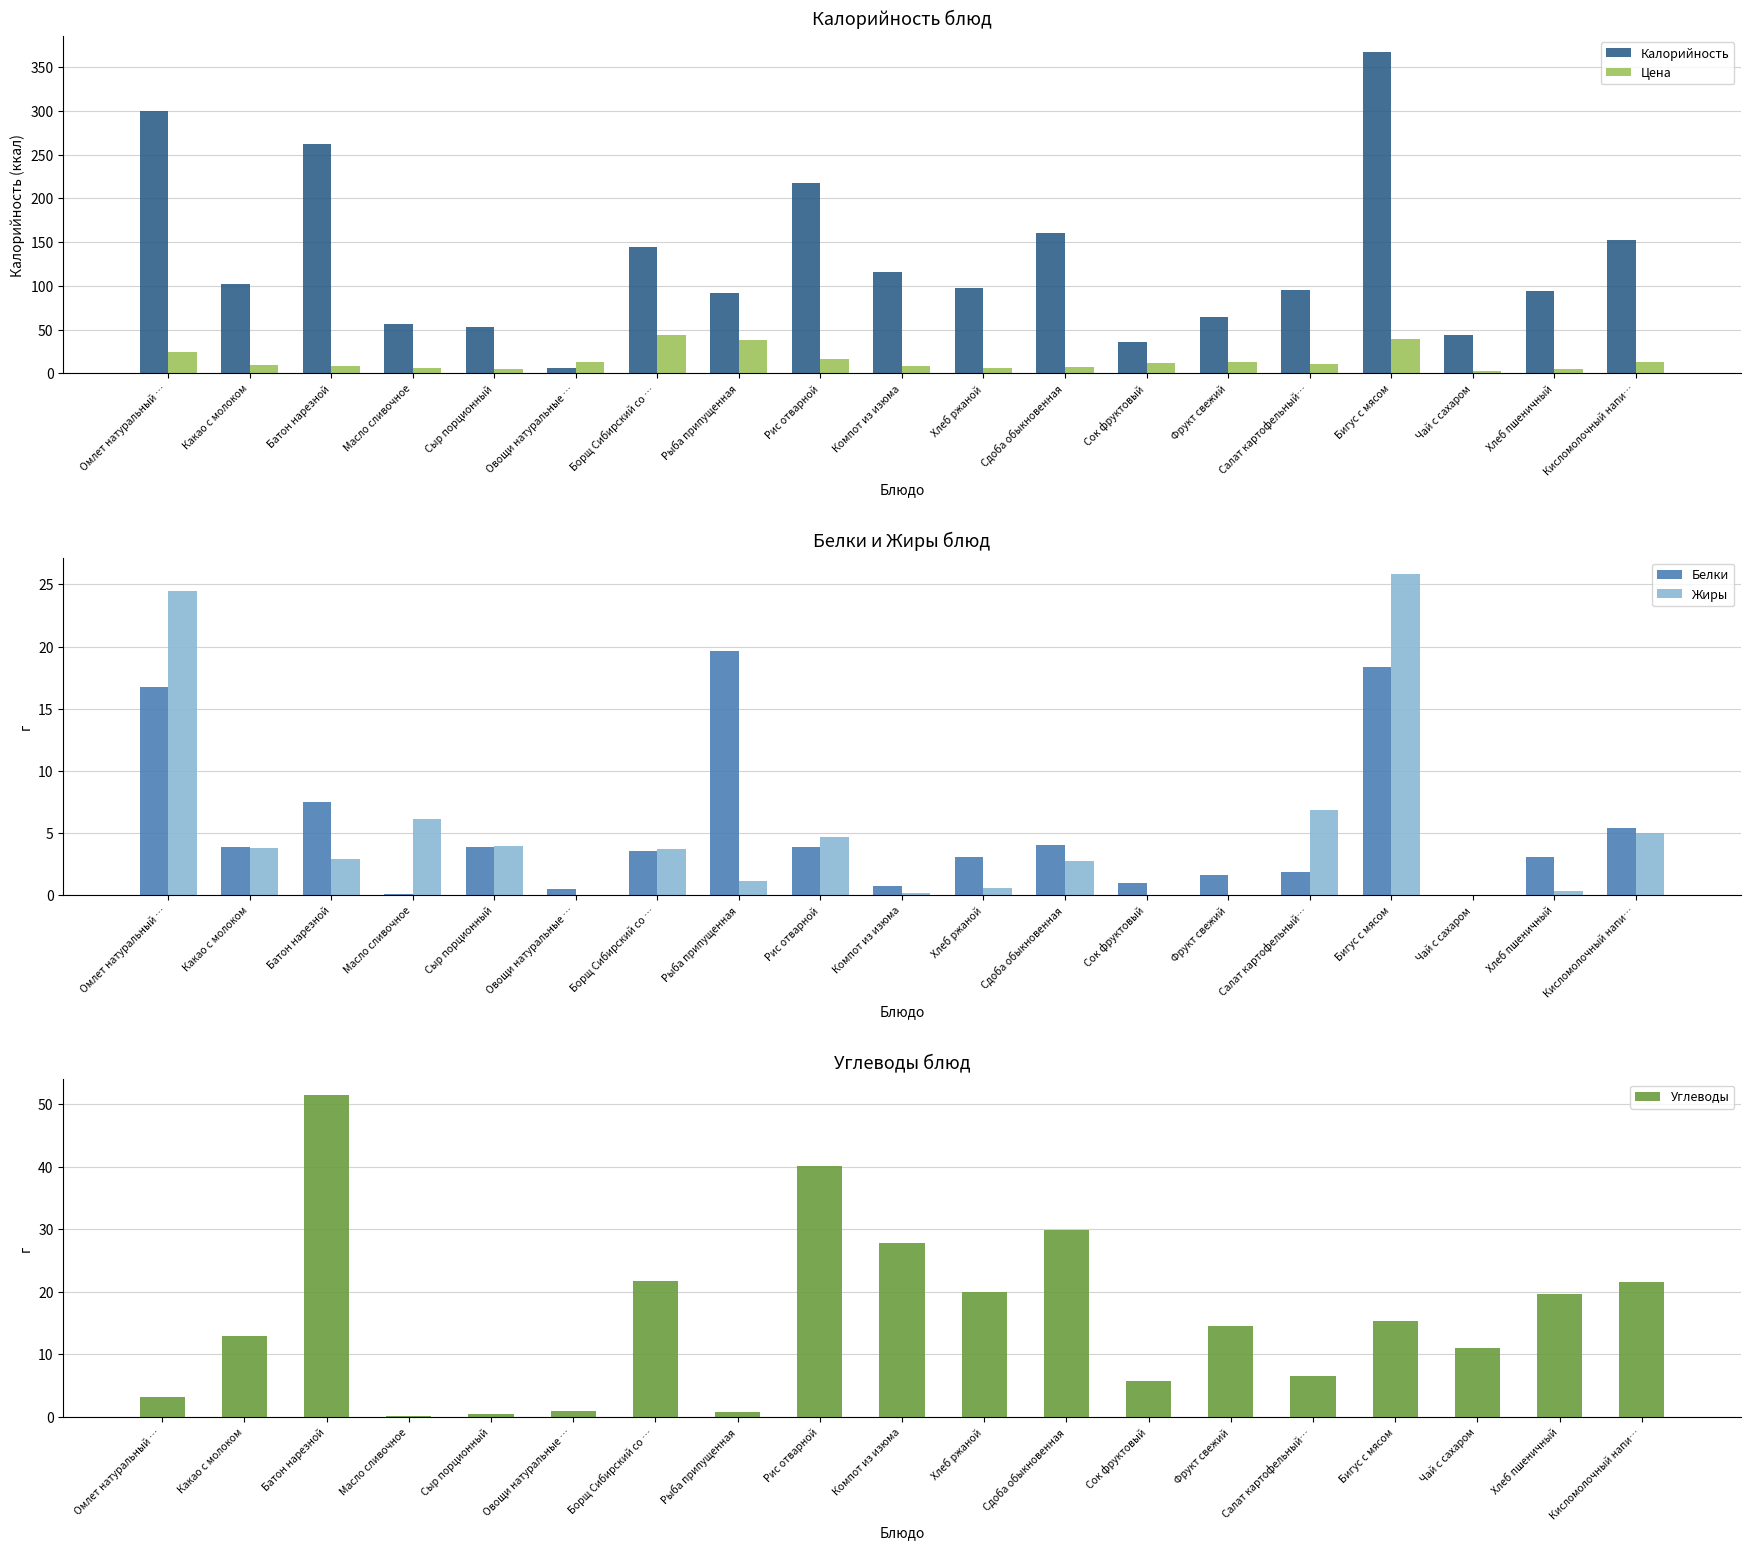

Read the Жиры value at Масло сливочное.

6.2